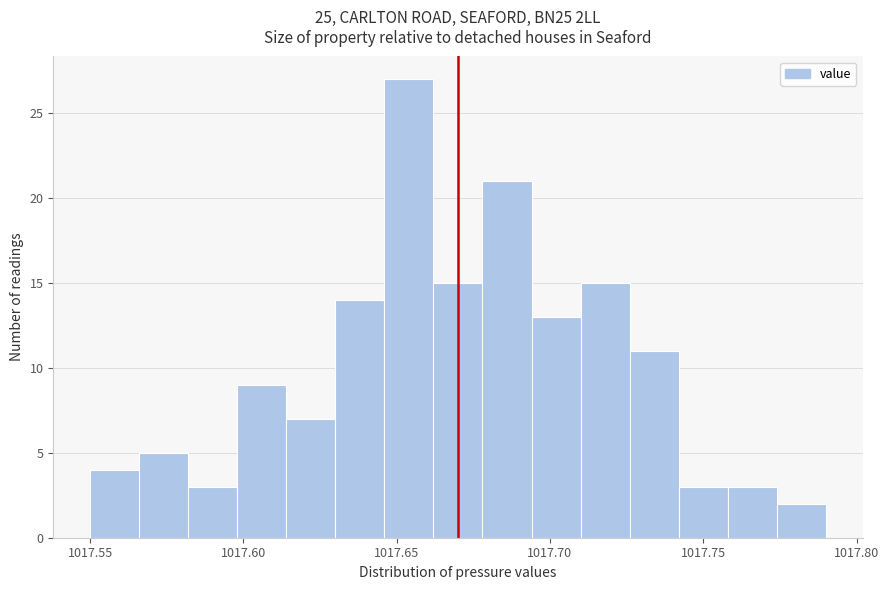

Around what value on the x-axis is the tallest bar? Give the approximate position of its centre, as read against the axis.

1017.655